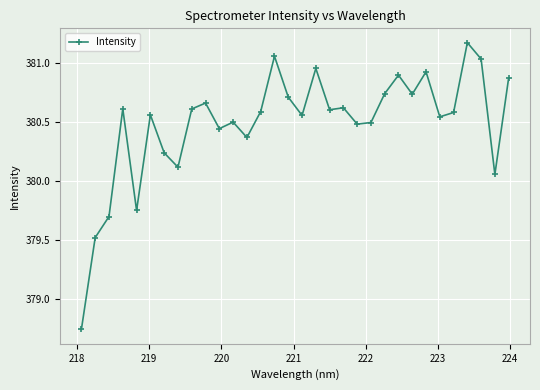

What is the difference between the second highest and minimum values?

2.3